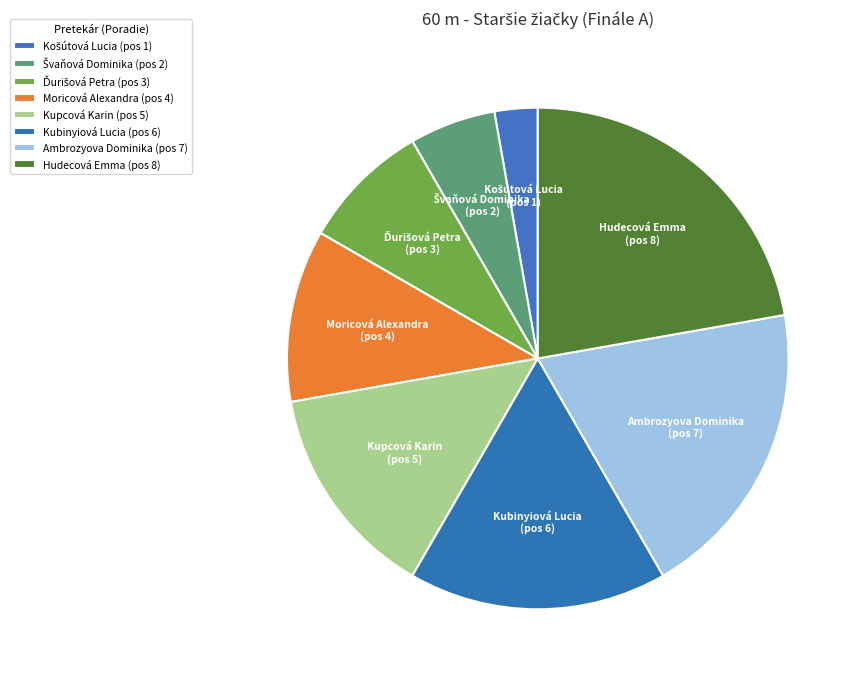

How many slices are in this pie chart?

8